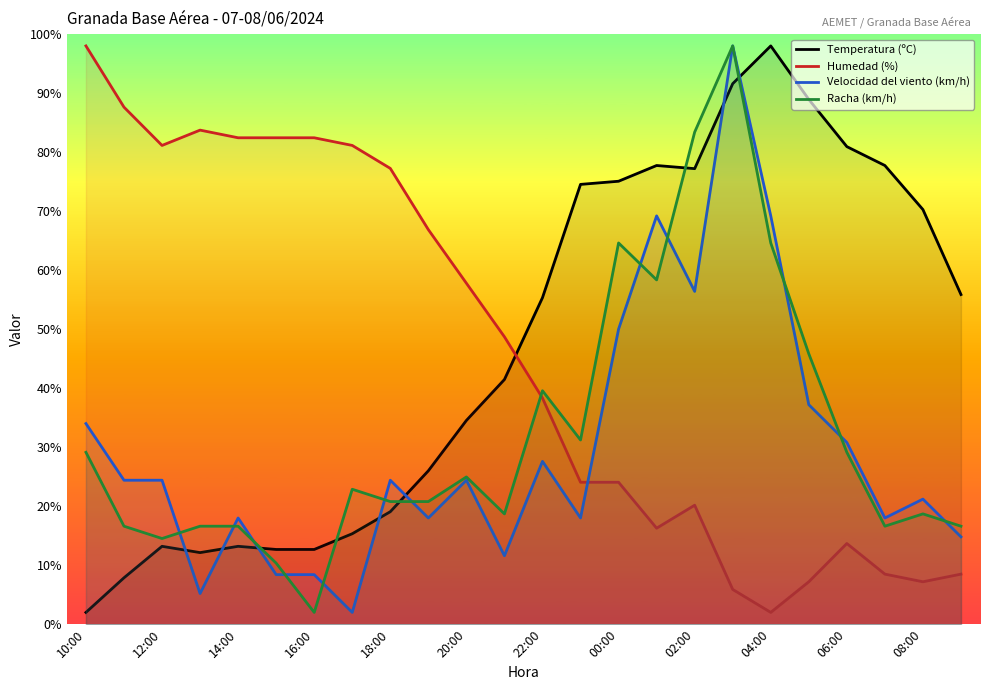

True or false: Racha (km/h) has more than 1 points higher than both neighbors.

True